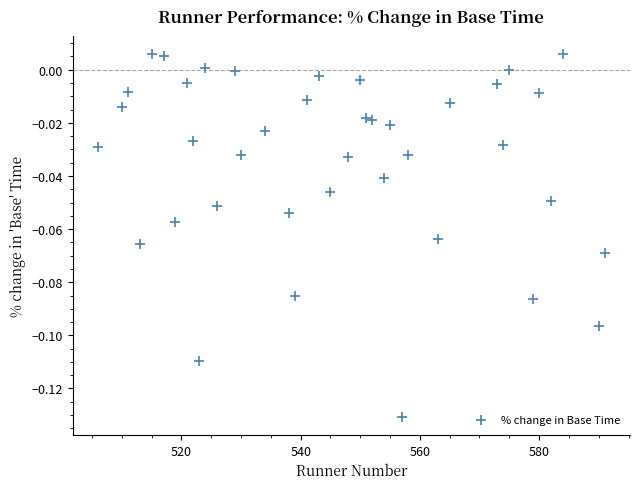

What is the range of X values (max minus min)?

85.0